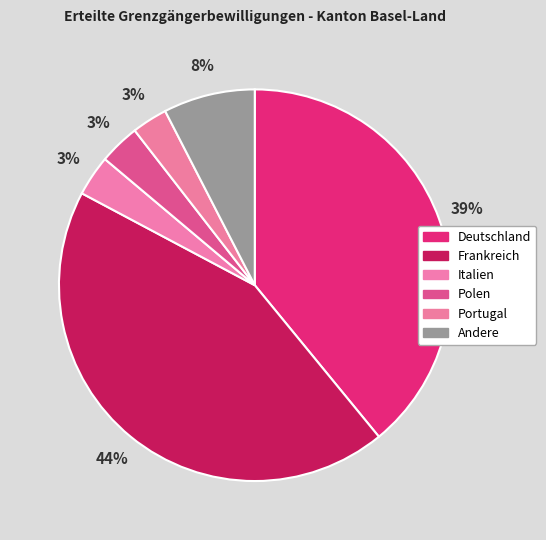

To the nearest percent, what is the difference between the largest and smallest slice percentages?

41%